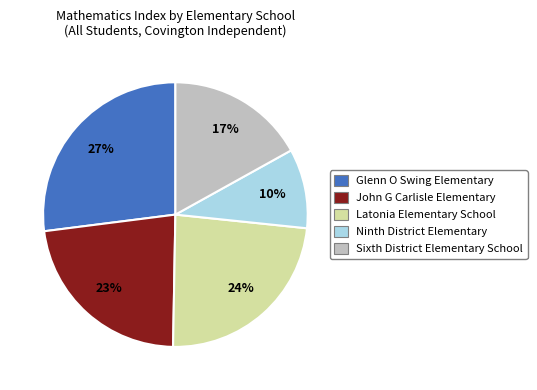

Does Latonia Elementary School account for over 50% of the chart?

No